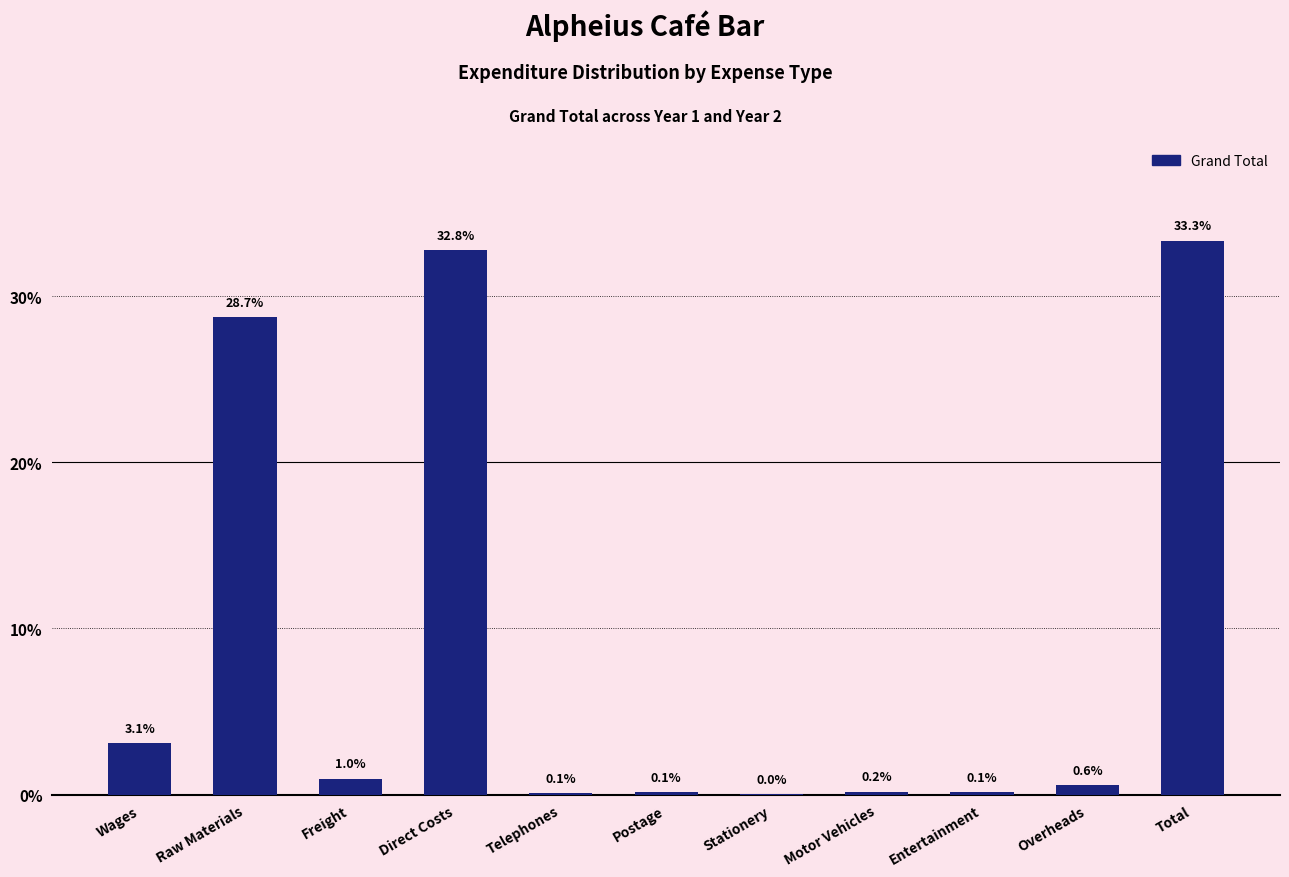

What value does the data have at Wages?

3.1